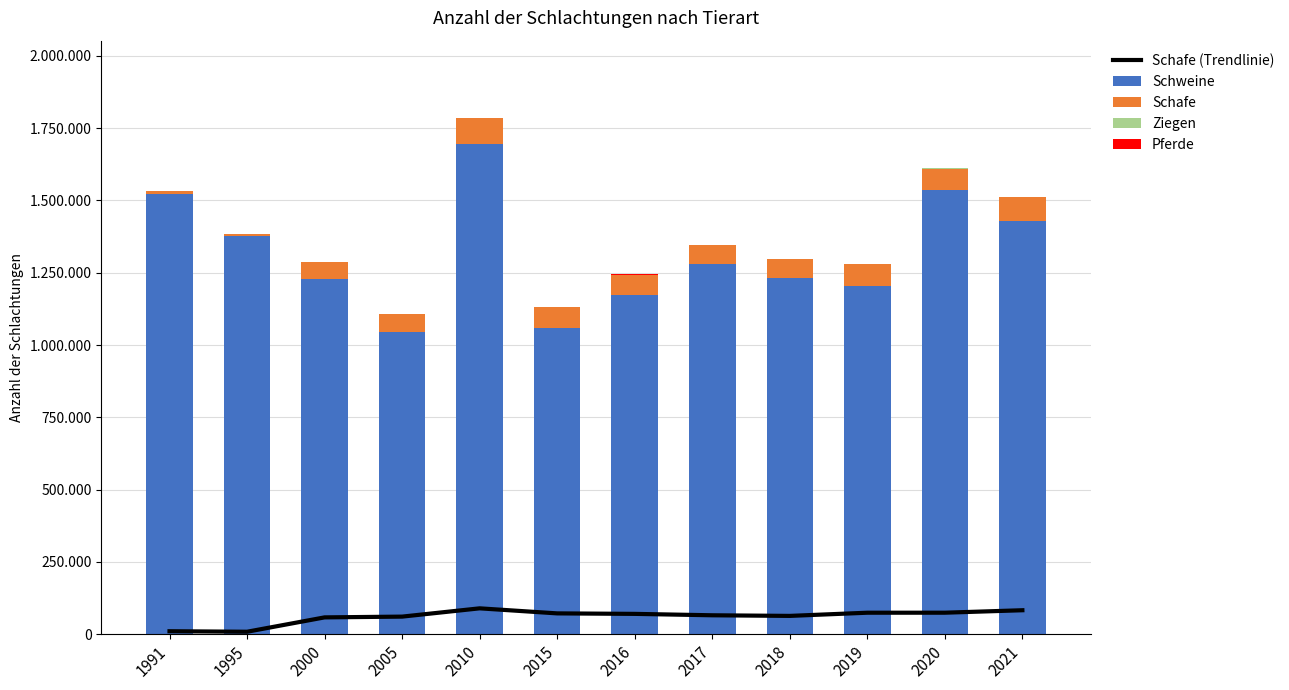

The value of Schafe (Trendlinie) at 2019 is 45072. True or false?

False